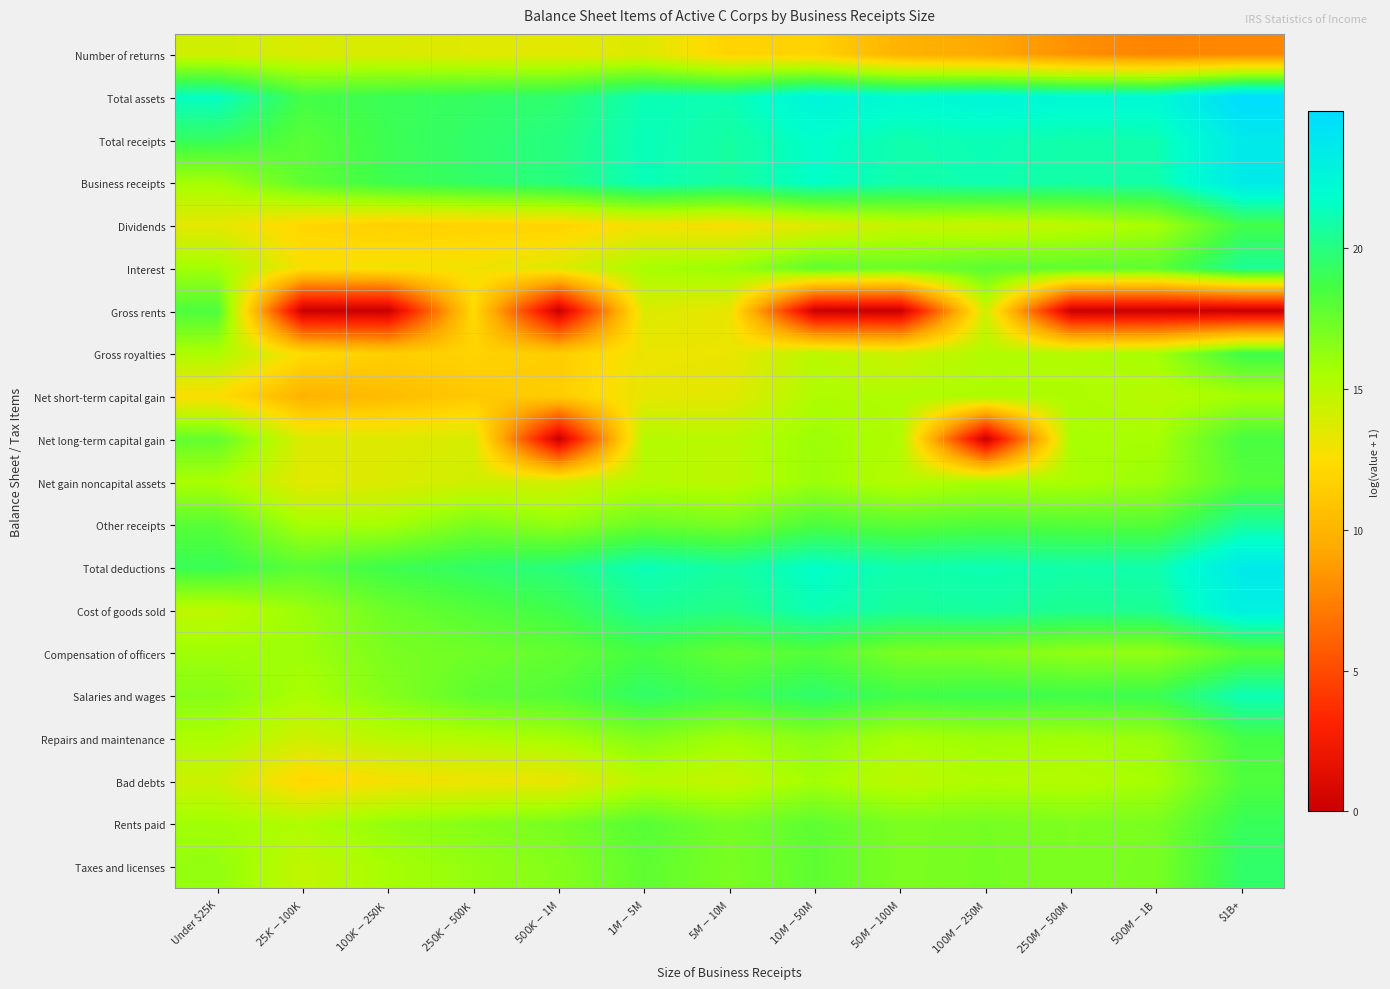

Which series has the widest spread of values?

Net long-term capital gain